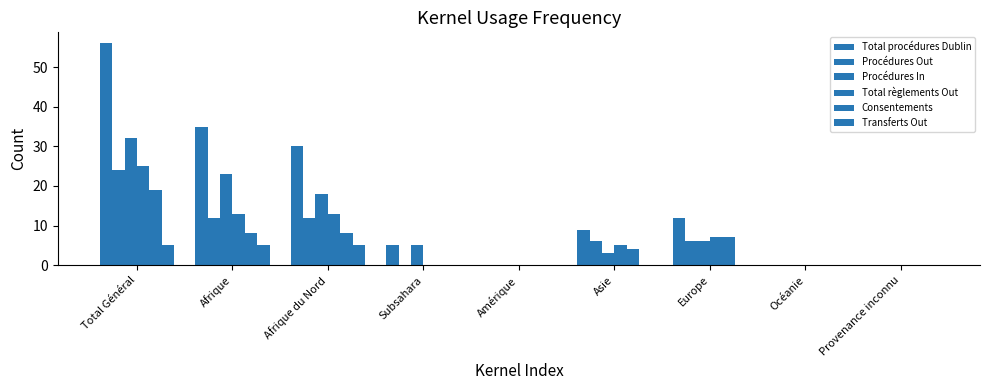

Reading right to left, list all the values displayed in this chart.

Total procédures Dublin: Provenance inconnu=0	Océanie=0	Europe=12	Asie=9	Amérique=0	Subsahara=5	Afrique du Nord=30	Afrique=35	Total Général=56
Procédures Out: Provenance inconnu=0	Océanie=0	Europe=6	Asie=6	Amérique=0	Subsahara=0	Afrique du Nord=12	Afrique=12	Total Général=24
Procédures In: Provenance inconnu=0	Océanie=0	Europe=6	Asie=3	Amérique=0	Subsahara=5	Afrique du Nord=18	Afrique=23	Total Général=32
Total règlements Out: Provenance inconnu=0	Océanie=0	Europe=7	Asie=5	Amérique=0	Subsahara=0	Afrique du Nord=13	Afrique=13	Total Général=25
Consentements: Provenance inconnu=0	Océanie=0	Europe=7	Asie=4	Amérique=0	Subsahara=0	Afrique du Nord=8	Afrique=8	Total Général=19
Transferts Out: Provenance inconnu=0	Océanie=0	Europe=0	Asie=0	Amérique=0	Subsahara=0	Afrique du Nord=5	Afrique=5	Total Général=5